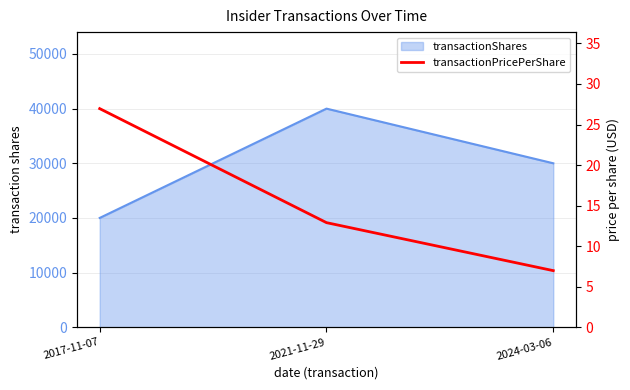

Reading left to right, extract all data points from this chart.

27.0	12.9	7.0